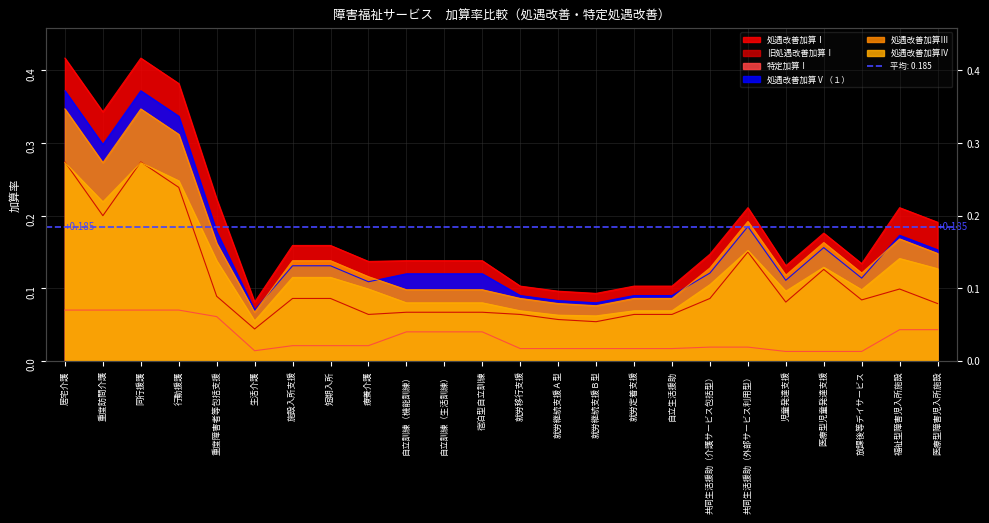

What is the sum of the 処遇改善加算Ⅳ values at 共同生活援助（介護サービス包括型） and 行動援護?

0.4